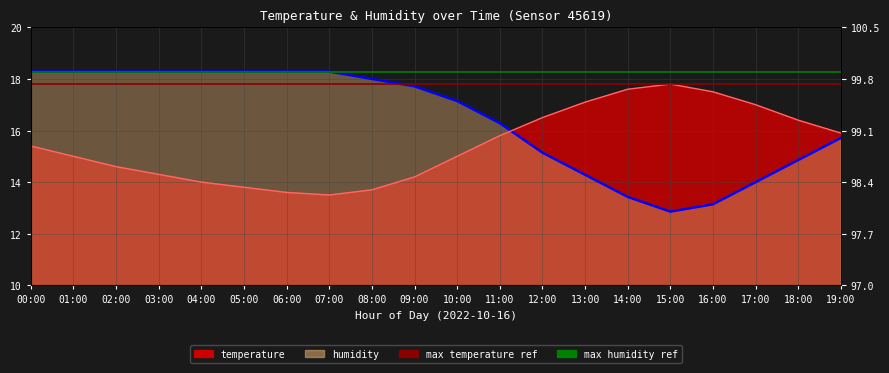

What is the difference between the highest and lowest values at 06:00?

4.7